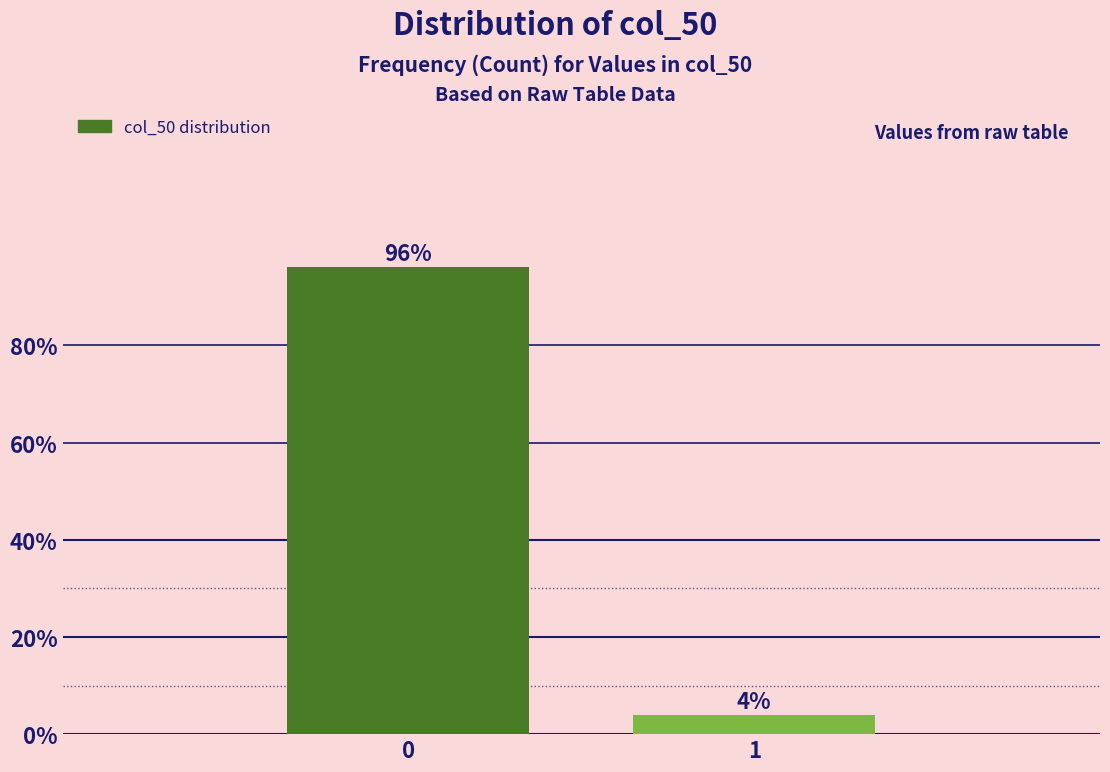

Is it true that the value at 0 is 96.1?

True